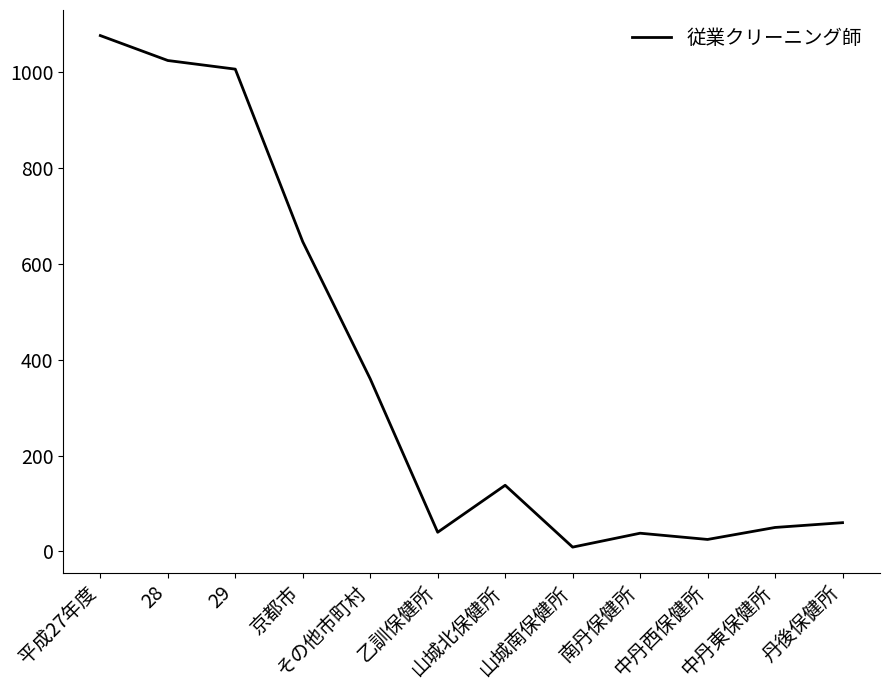

What is the difference between the maximum and minimum values?

1067